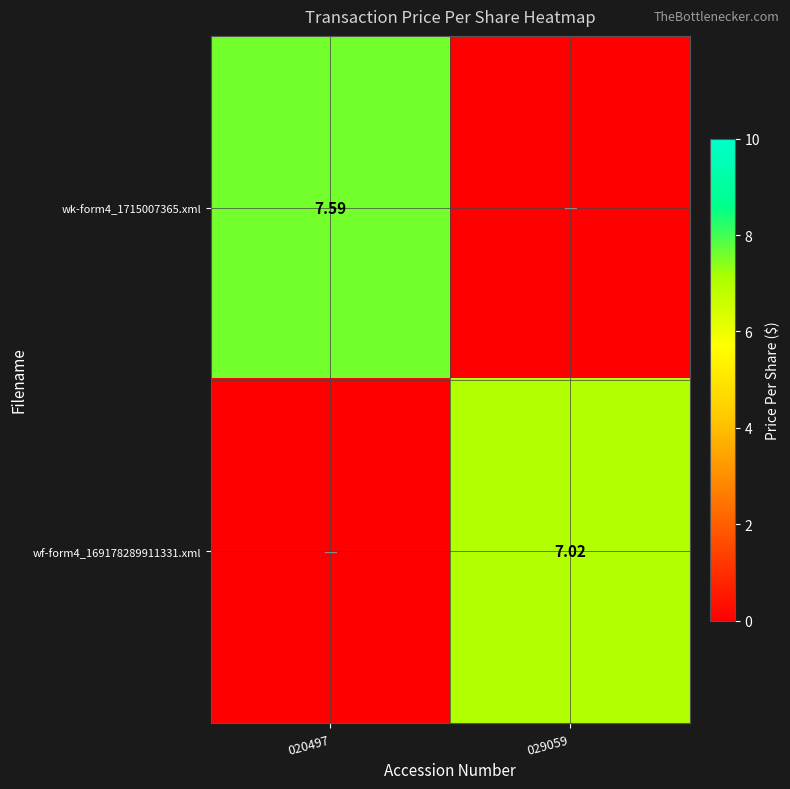

How many values in the wk-form4_1715007365.xml series exceed 7?

1